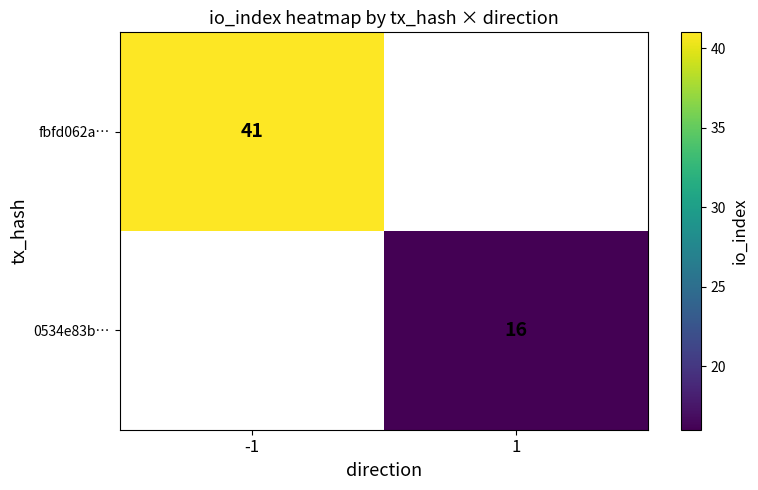

Which label corresponds to the largest value in the chart?

-1